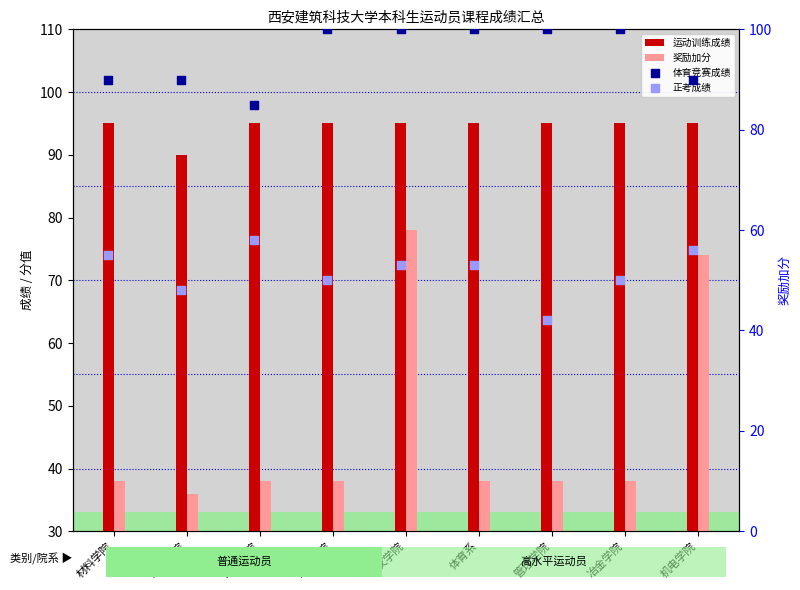

Which series reaches the minimum Y coordinate?

奖励加分